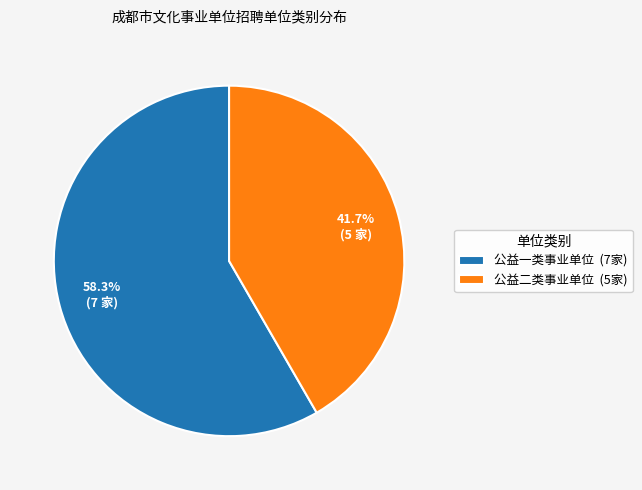

The 公益二类事业单位 slice represents 42% of the pie. True or false?

True